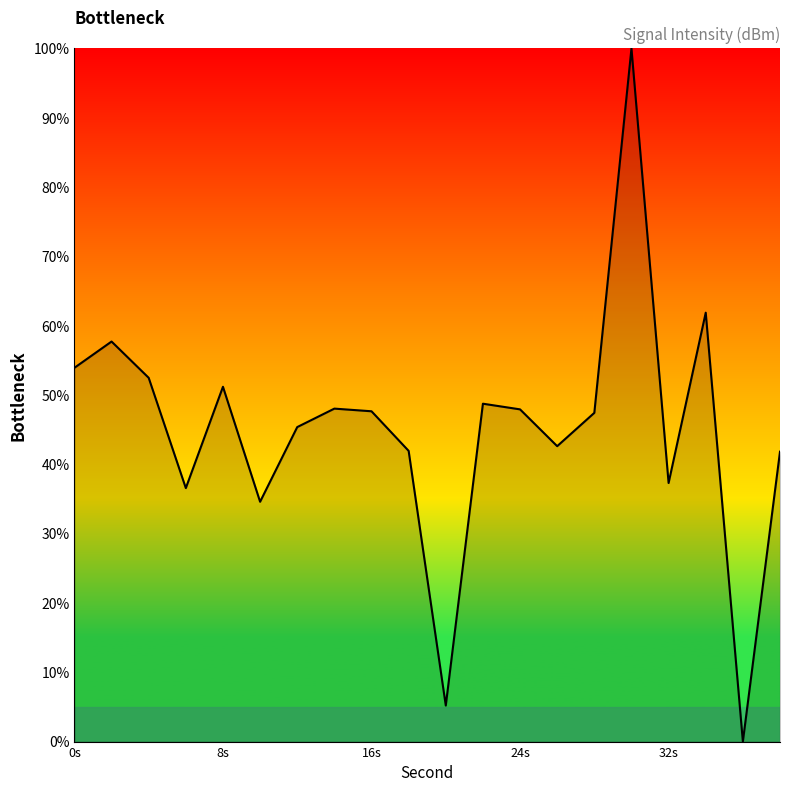

What is the difference between the maximum and minimum values?

100.0